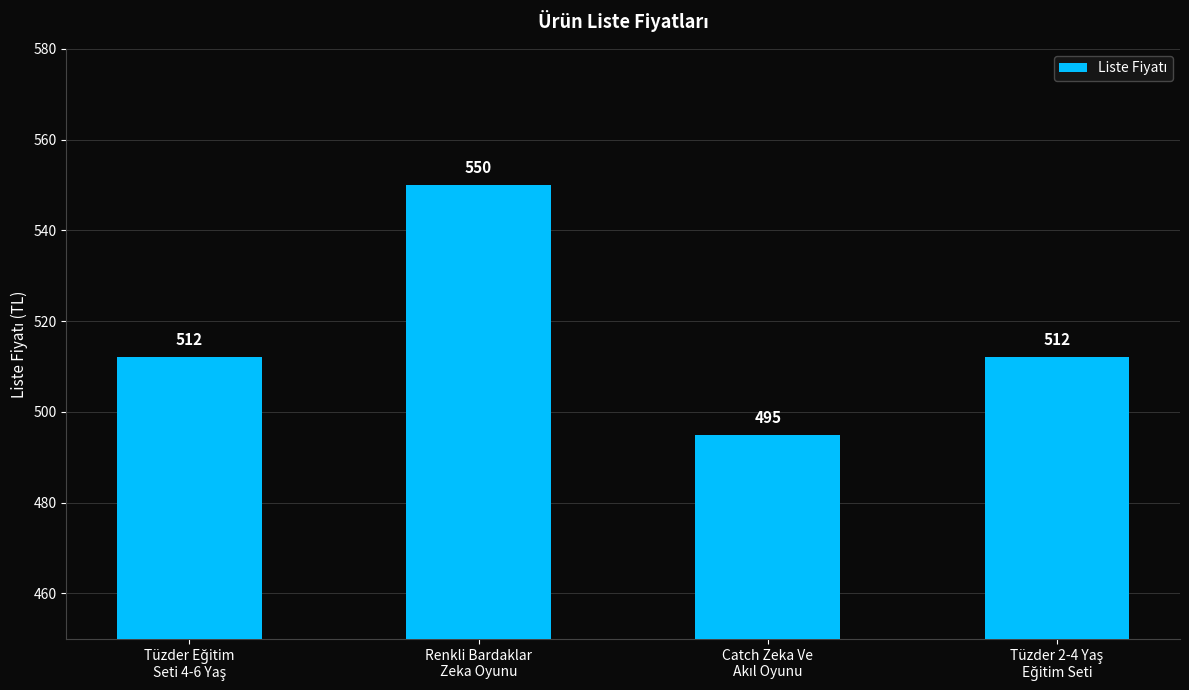

How many bars are there in total?

4